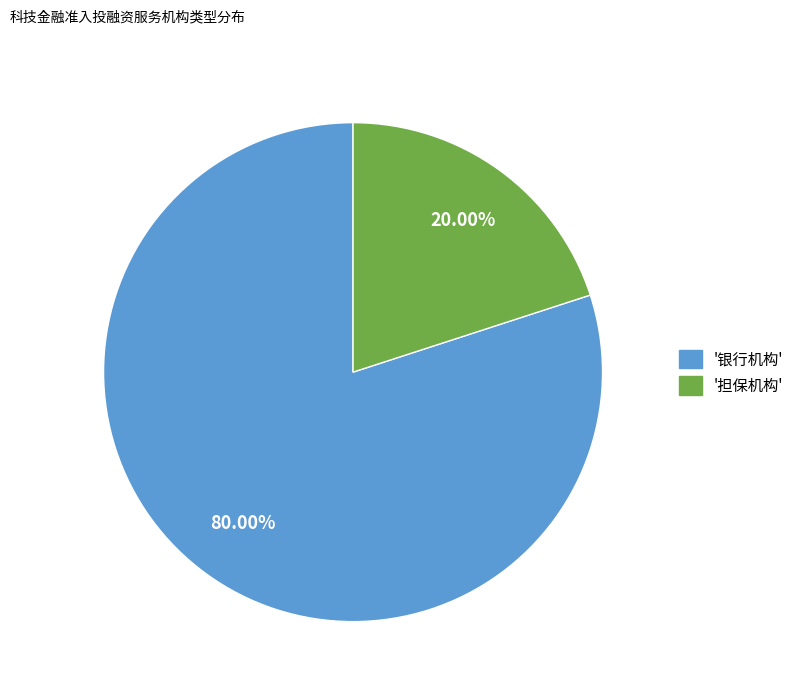

Does any single category account for the majority?

Yes